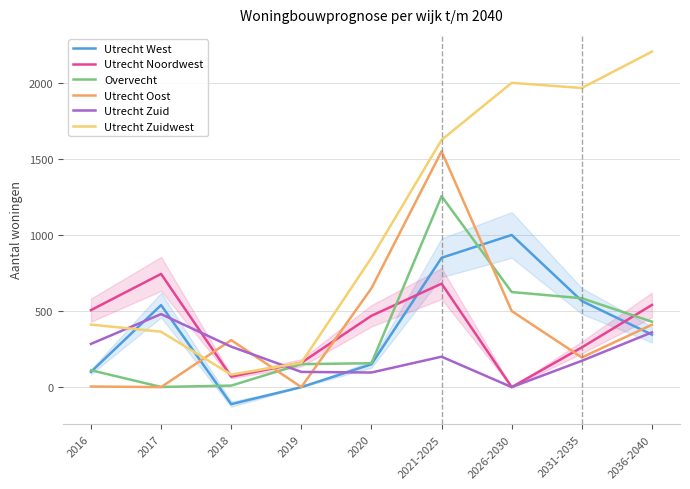

True or false: Utrecht Zuid and Utrecht Noordwest intersect in this chart.

True